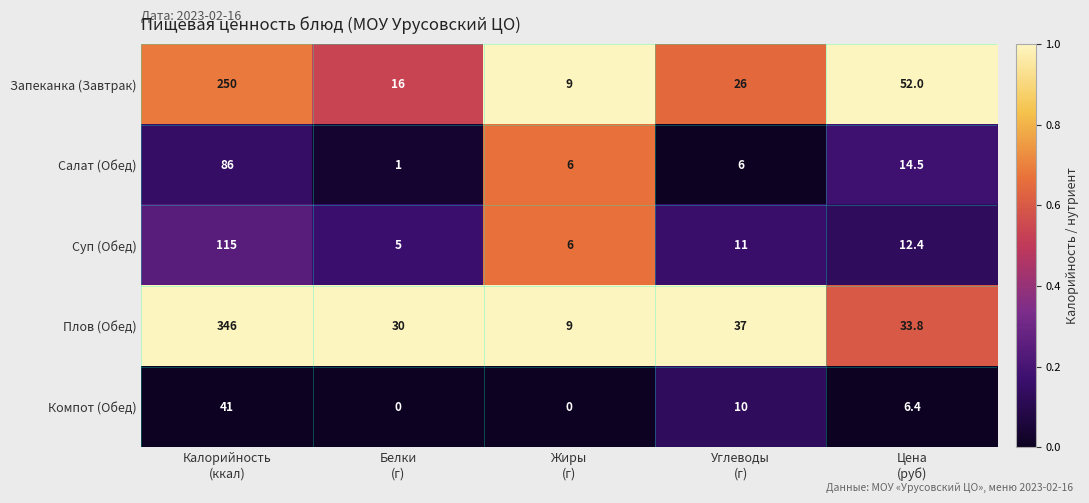

Reading left to right, list all the values displayed in this chart.

Запеканка (Завтрак): 250.0	16.0	9.0	26.0	52.0
Салат (Обед): 86.0	1.0	6.0	6.0	14.5
Суп (Обед): 115.0	5.0	6.0	11.0	12.4
Плов (Обед): 346.0	30.0	9.0	37.0	33.8
Компот (Обед): 41.0	0.0	0.0	10.0	6.4